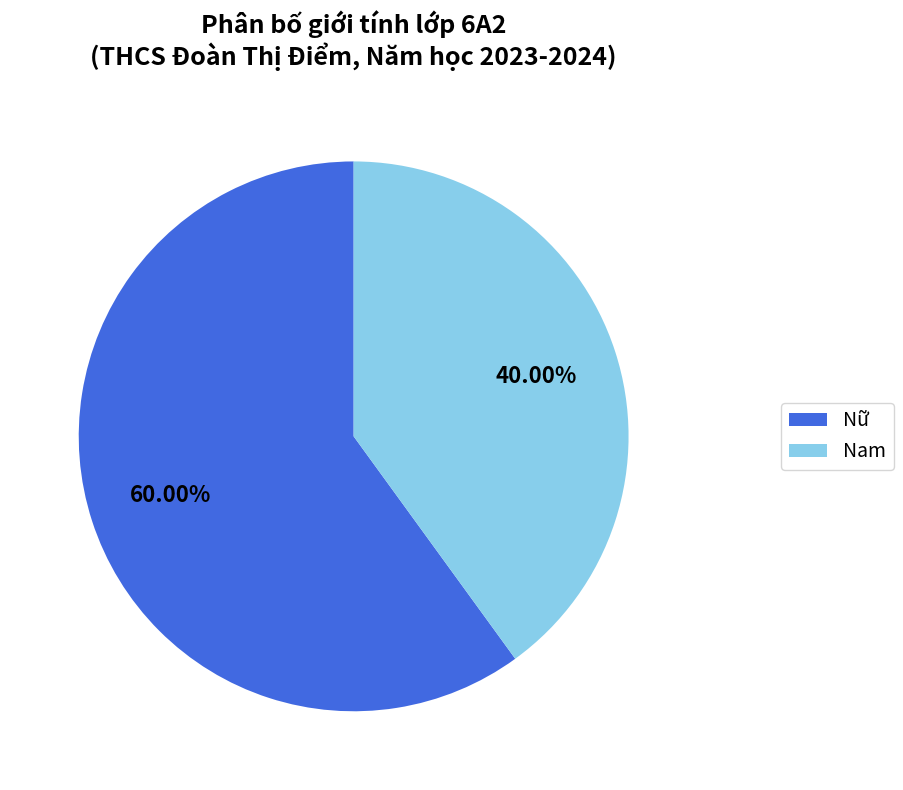

What portion of the pie excludes Nam?

60.0%